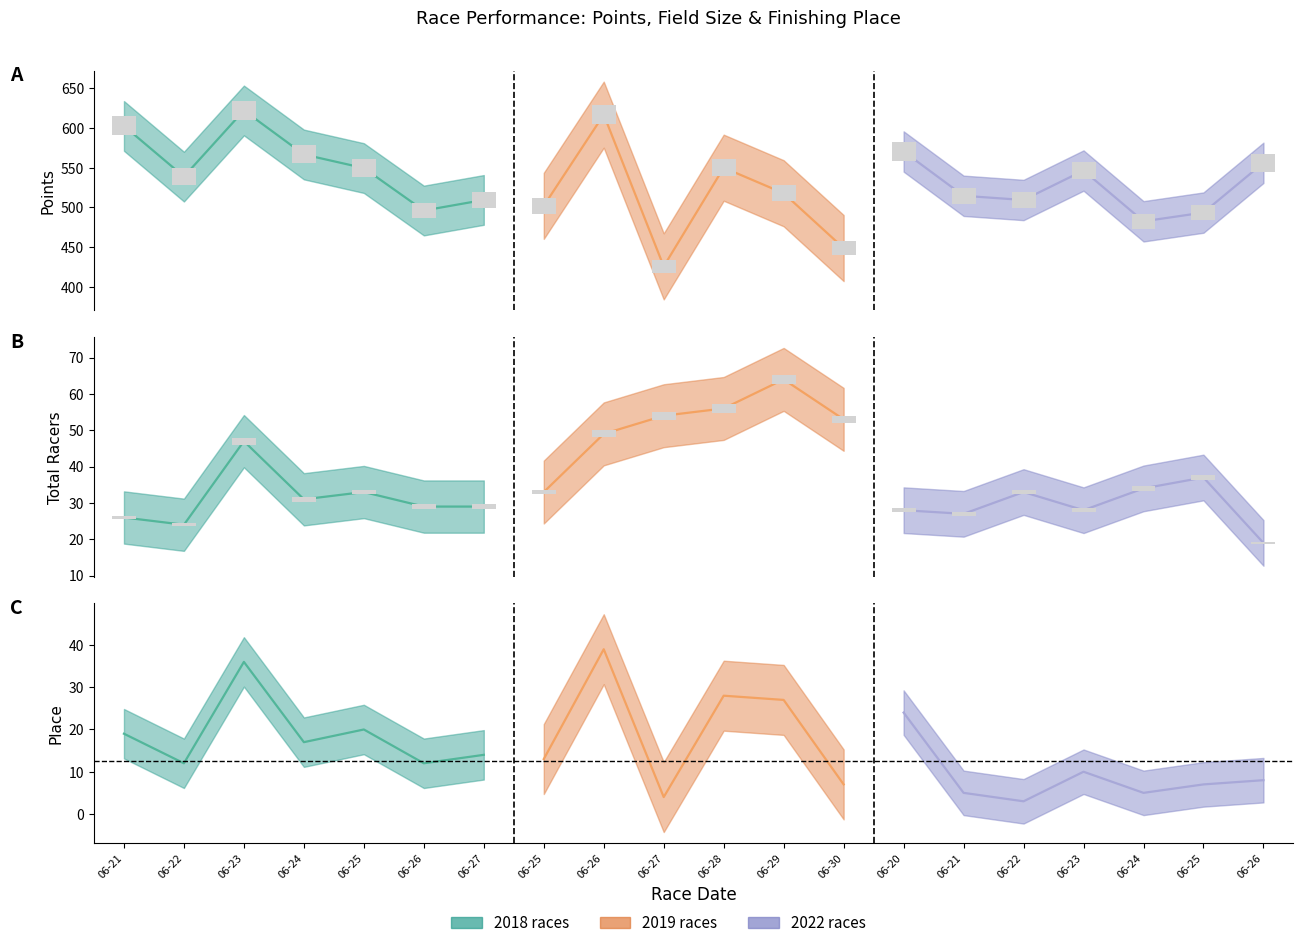

What is the difference between the Points values at 2019-06-27 and 2018-06-27?

83.8